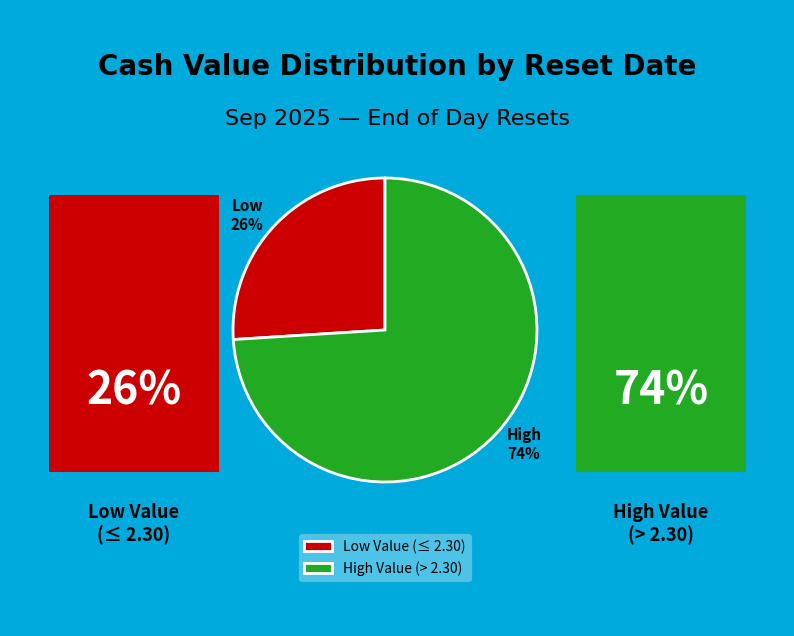

Which has a higher value, High Value (> 2.30) or Low Value (≤ 2.30)?

High Value (> 2.30)